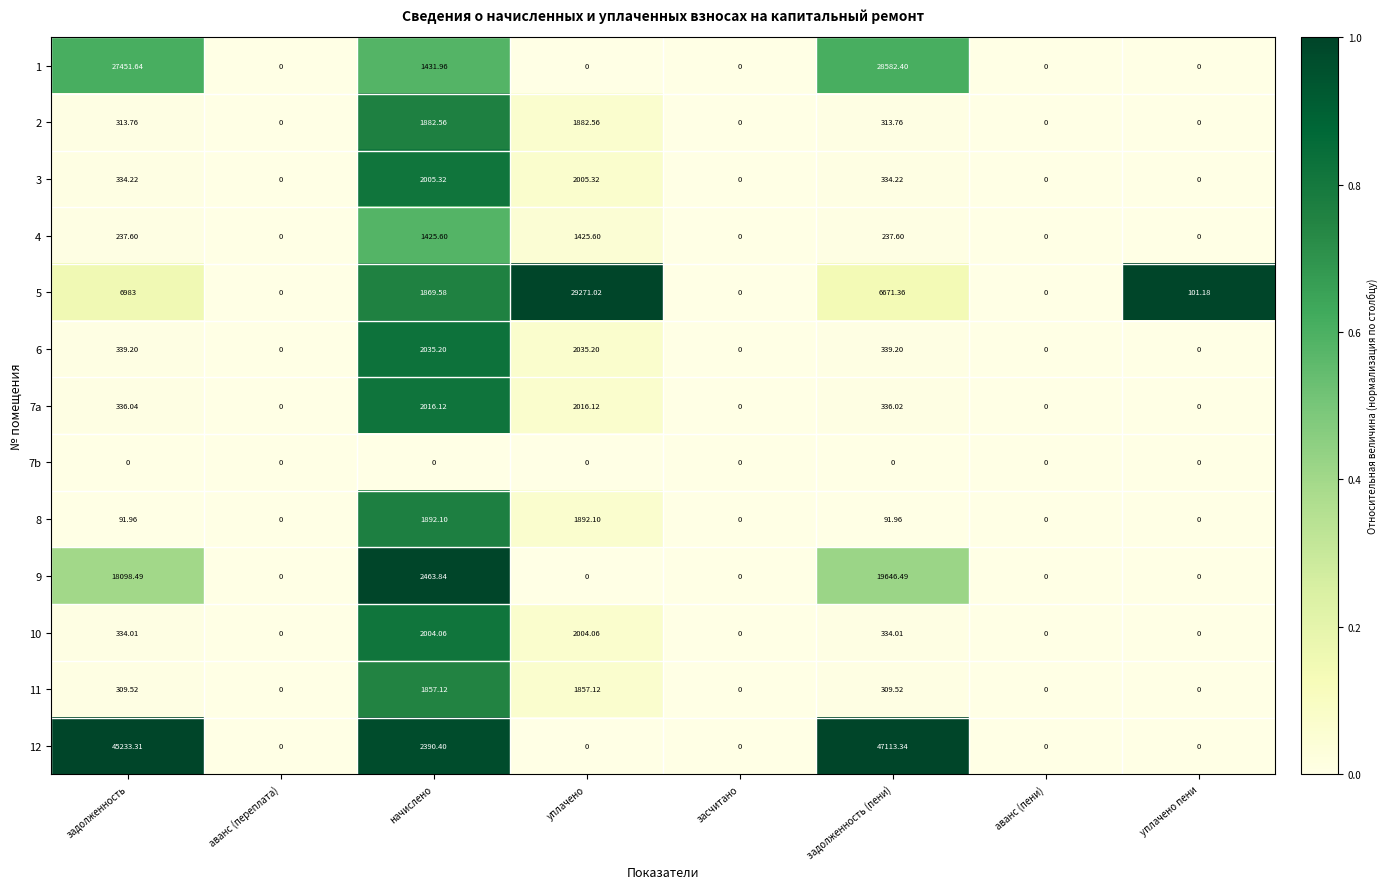

What is the total value across all series at задолженность (пени)?

104309.9